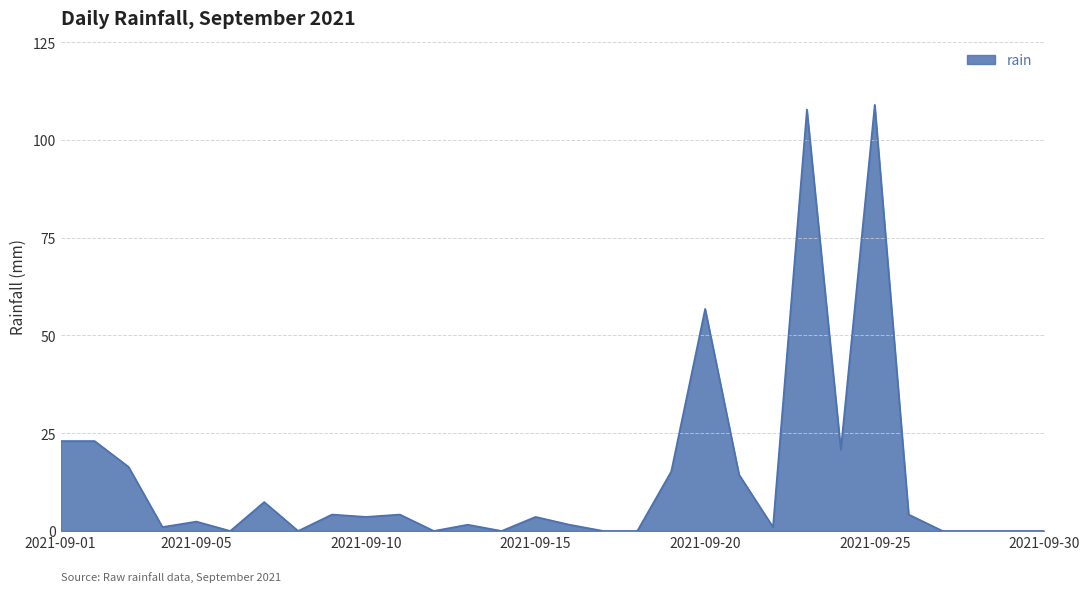

What is the difference between the maximum and minimum values?

109.0